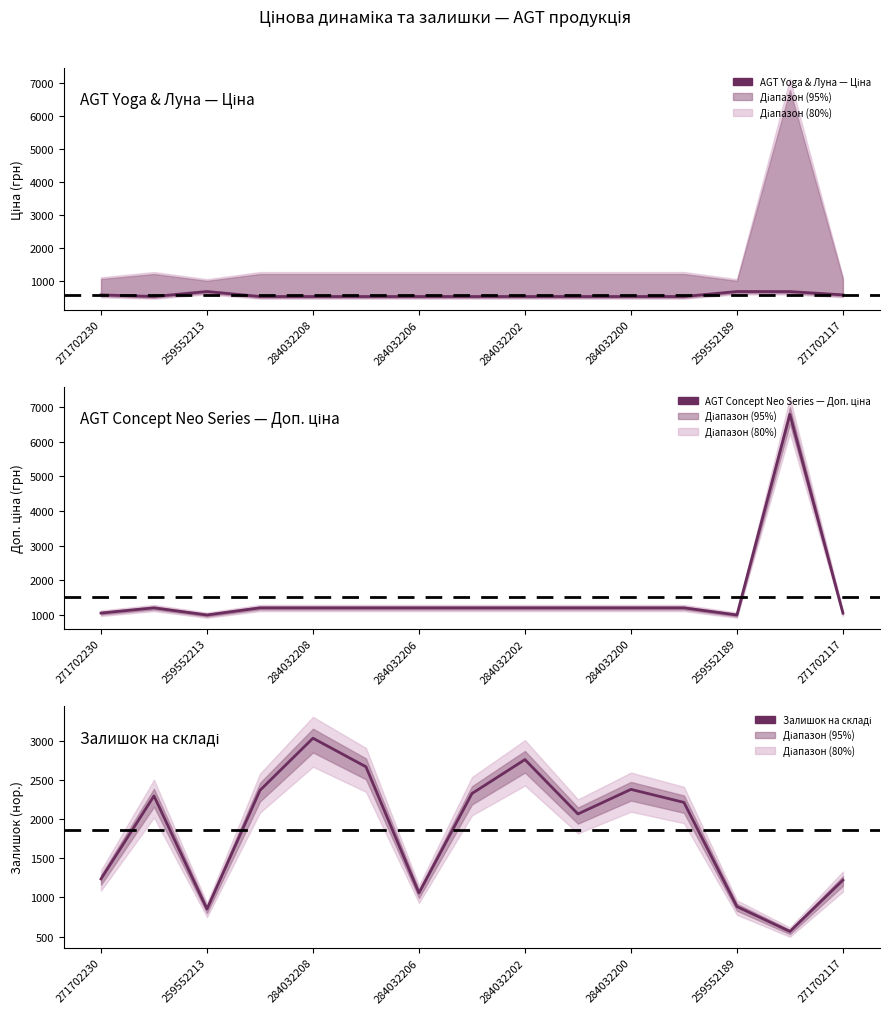

List the series in order of their peak value, lowest first.

AGT Yoga & Луна — Ціна, Залишок на складі, AGT Concept Neo Series — Доп. ціна